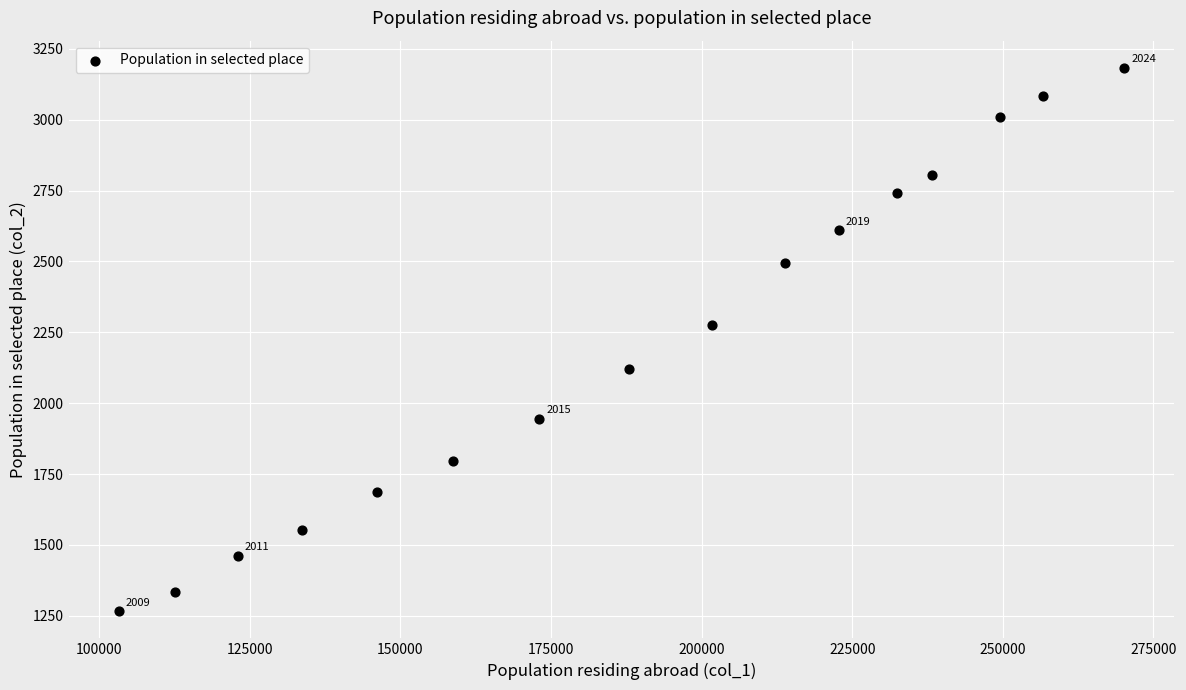

What is the range of X values (max minus min)?

166855